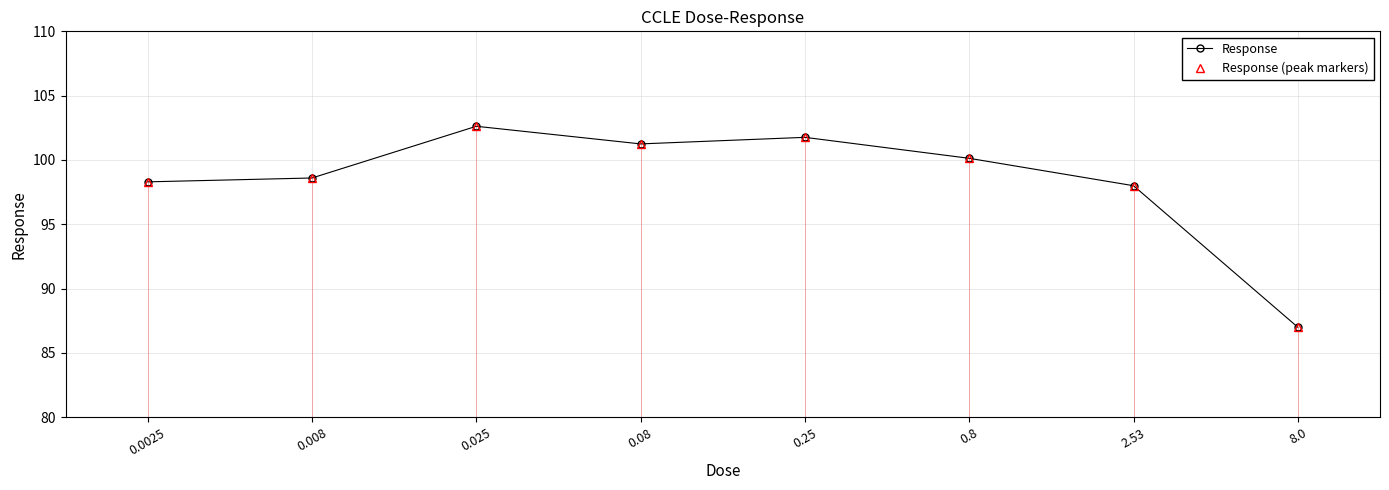

True or false: Response and Response (peak markers) cross at least once.

False